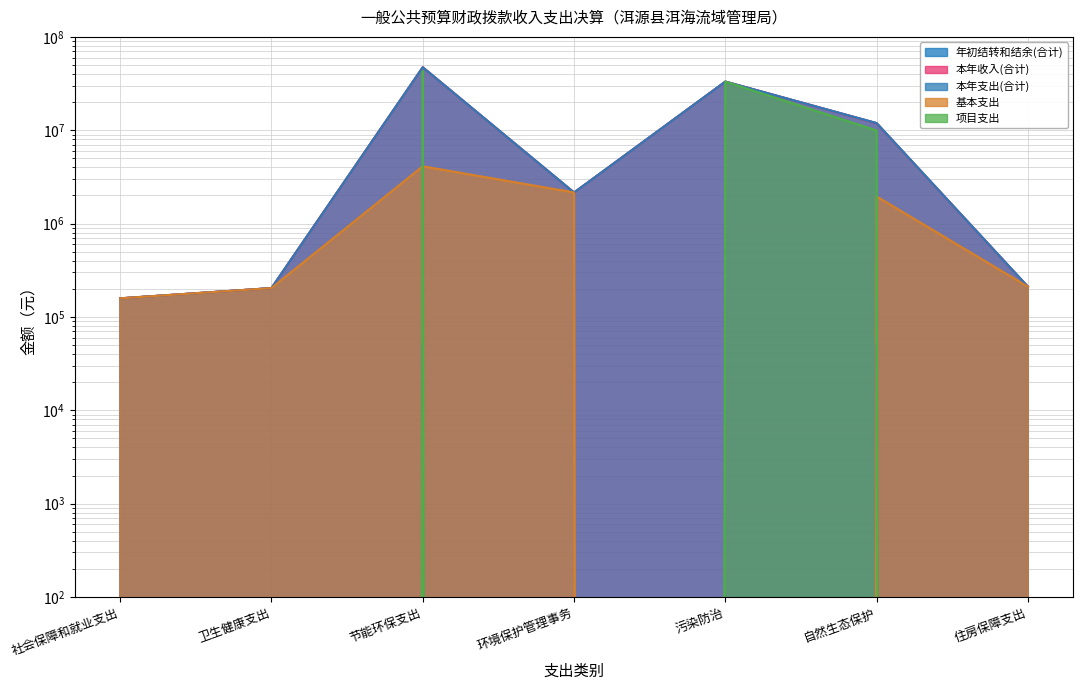

Where does the 基本支出 series first go above 210666?

节能环保支出